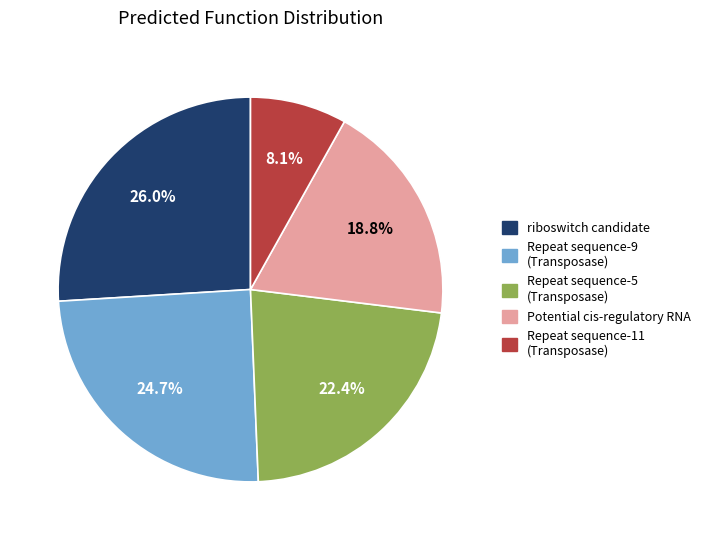

How much of the chart is everything except riboswitch candidate?

74.0%